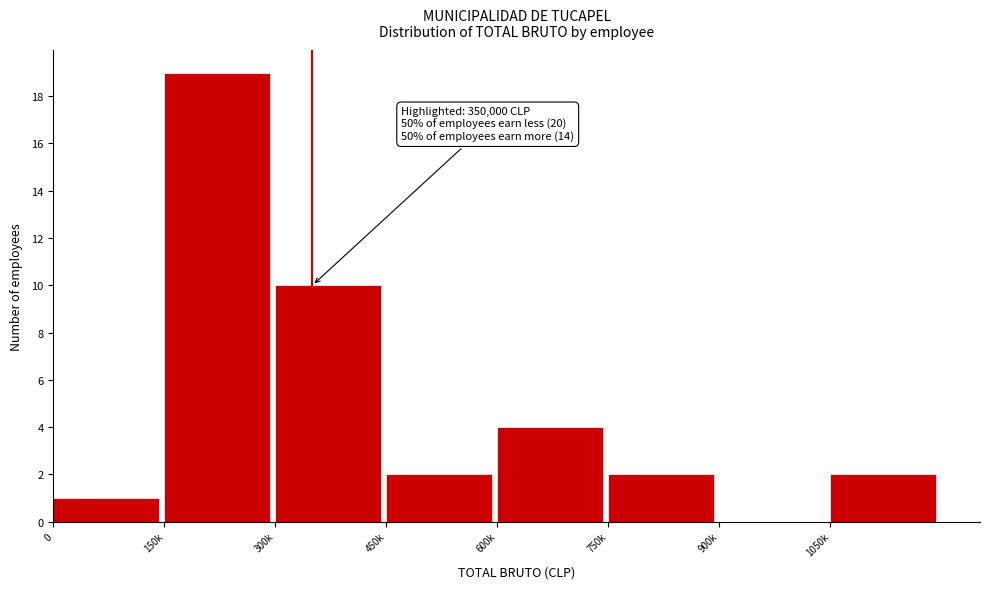

Reading left to right, list all the values displayed in this chart.

0=1	150k=19	300k=10	450k=2	600k=4	750k=2	900k=0	1050k=2